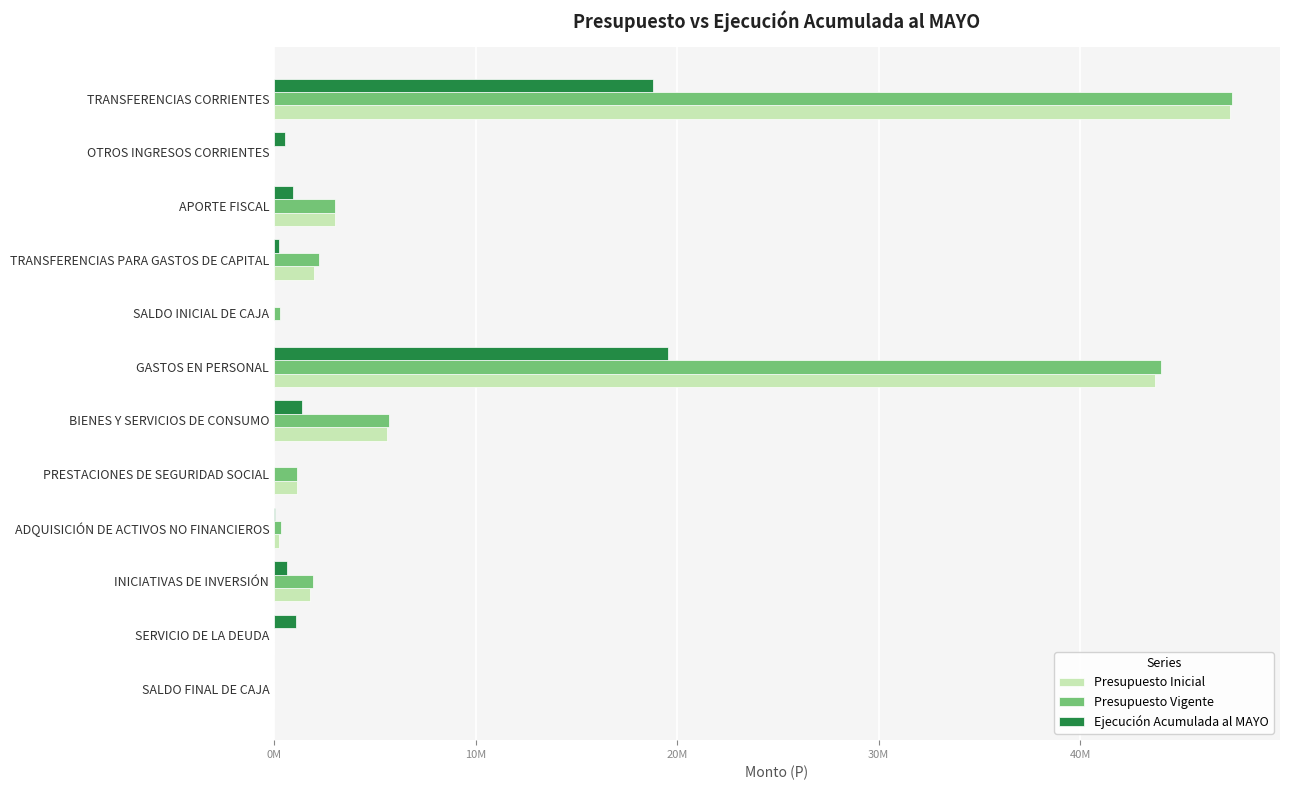

Reading right to left, extract all data points from this chart.

Presupuesto Inicial: 1000	1010	1770553	229071	1133502	5604163	43725996	1010	1992853	3025283	4327	47441832
Presupuesto Vigente: 1000	1010	1909349	348815	1133502	5675578	44014095	271633	2251393	3025283	4327	47530723
Ejecución Acumulada al MAYO: 0	1064552	651276	64863	0	1393493	19543621	0	246760	928173	552532	18777207